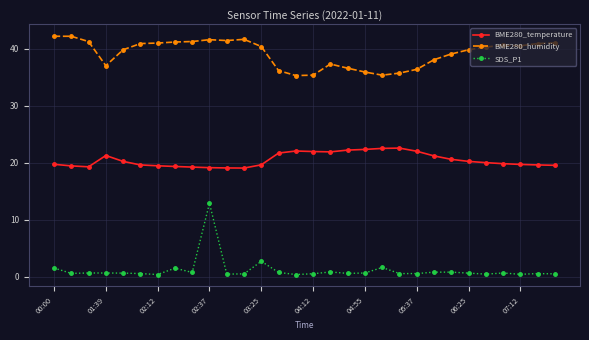

Which series has the widest spread of values?

SDS_P1